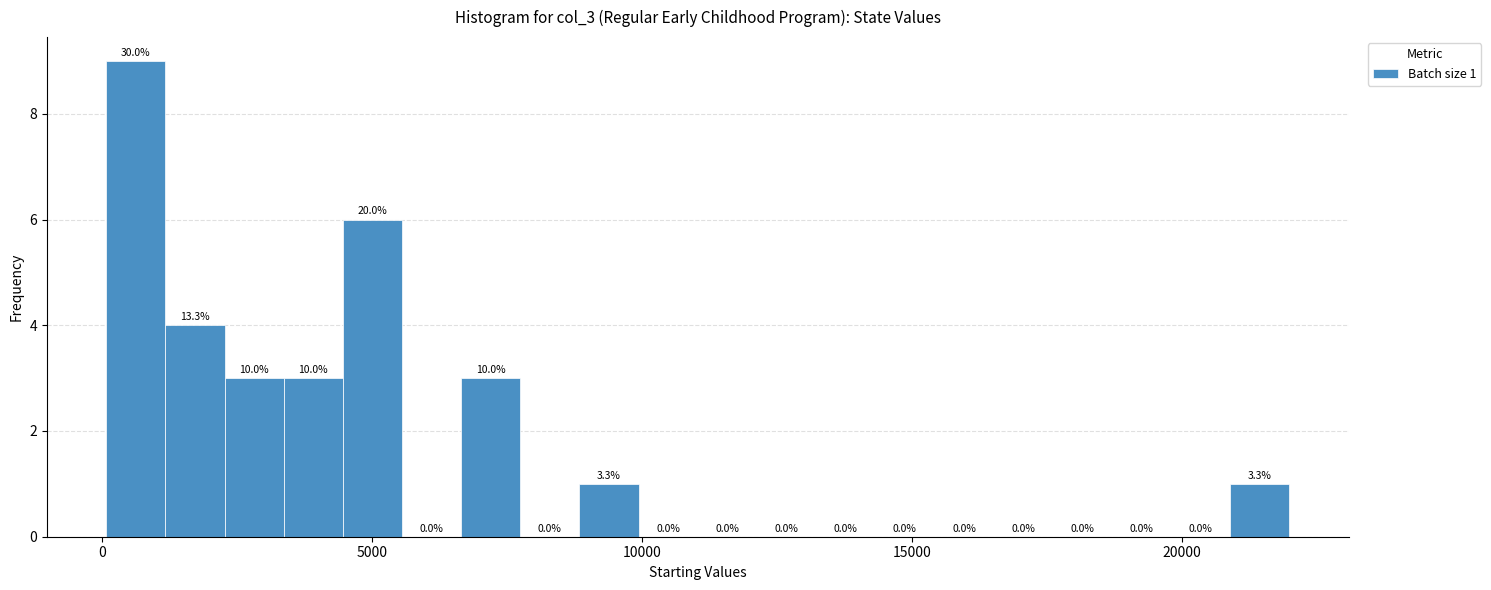

Around what value on the x-axis is the tallest bar? Give the approximate position of its centre, as read against the axis.

500